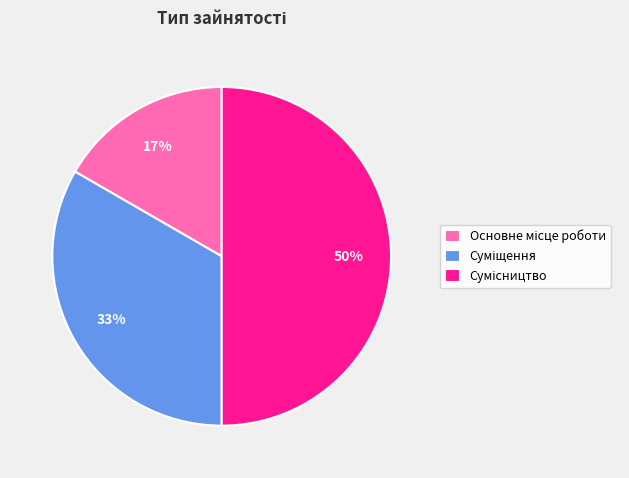

How many slices are in this pie chart?

3